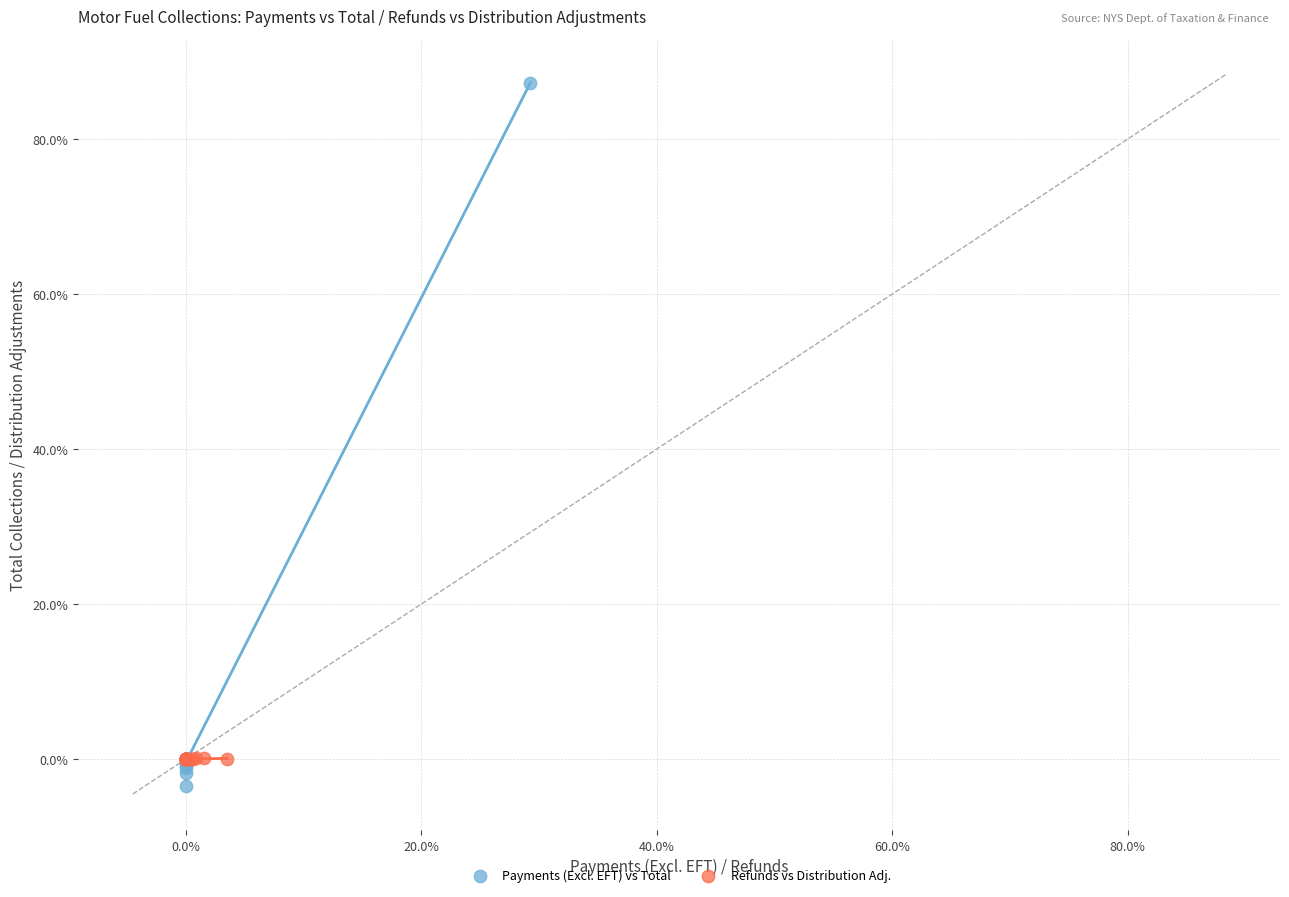

Which series contains the highest Y value?

Payments (Excl. EFT) vs Total